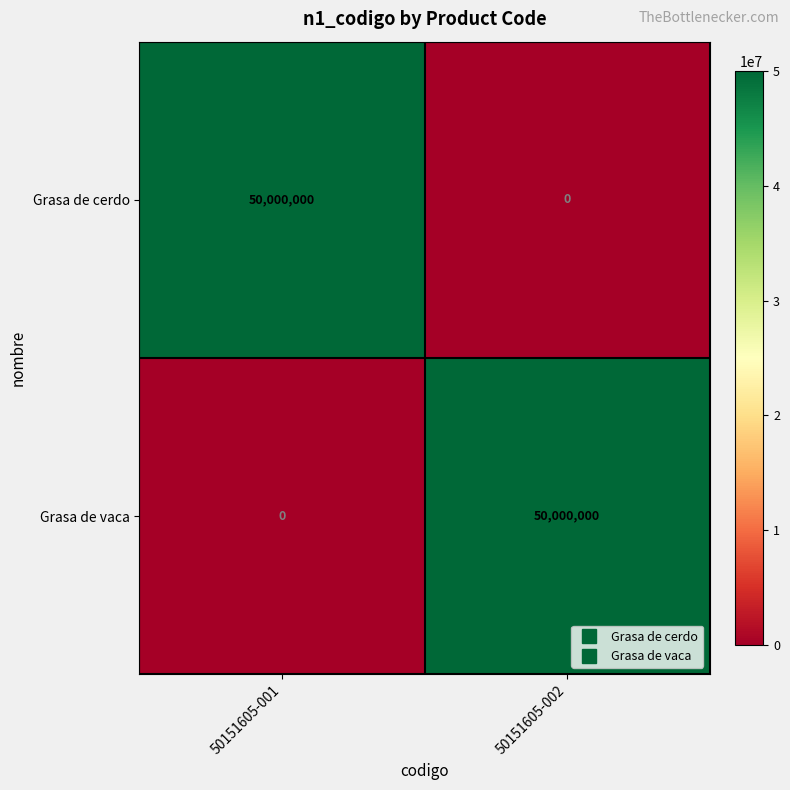

Reading left to right, what are all the values shown in this chart?

Grasa de cerdo: 50151605-001=50000000	50151605-002=0
Grasa de vaca: 50151605-001=0	50151605-002=50000000